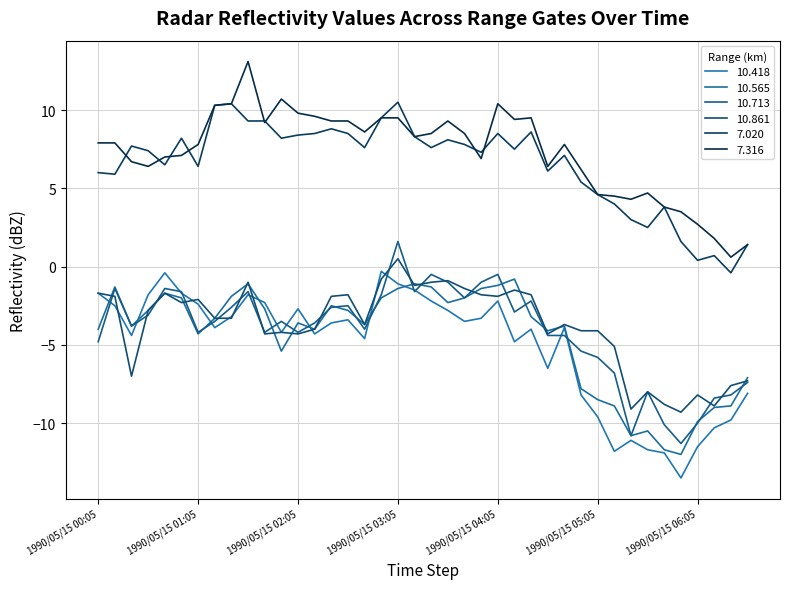

Reading left to right, extract all data points from this chart.

10.418: 1990/05/15 00:05=-1.7	1990/05/15 00:15=-2.5	1990/05/15 00:25=-4.4	1990/05/15 00:35=-1.8	1990/05/15 00:45=-0.4	1990/05/15 00:55=-1.7	1990/05/15 01:05=-2.4	1990/05/15 01:15=-3.9	1990/05/15 01:25=-3.2	1990/05/15 01:35=-1.8	1990/05/15 01:45=-2.3	1990/05/15 01:55=-4.2	1990/05/15 02:05=-2.7	1990/05/15 02:15=-4.3	1990/05/15 02:25=-3.6	1990/05/15 02:35=-3.4	1990/05/15 02:45=-4.6	1990/05/15 02:55=-0.3	1990/05/15 03:05=-1.1	1990/05/15 03:15=-1.5	1990/05/15 03:25=-2.2	1990/05/15 03:35=-2.8	1990/05/15 03:45=-3.5	1990/05/15 03:55=-3.3	1990/05/15 04:05=-2.2	1990/05/15 04:15=-4.8	1990/05/15 04:25=-4.0	1990/05/15 04:35=-6.5	1990/05/15 04:45=-3.9	1990/05/15 04:55=-8.2	1990/05/15 05:05=-9.6	1990/05/15 05:15=-11.8	1990/05/15 05:25=-11.1	1990/05/15 05:35=-11.7	1990/05/15 05:45=-11.9	1990/05/15 05:55=-13.5	1990/05/15 06:05=-11.5	1990/05/15 06:15=-10.3	1990/05/15 06:25=-9.8	1990/05/15 06:35=-8.1
10.565: 1990/05/15 00:05=-4.0	1990/05/15 00:15=-1.3	1990/05/15 00:25=-3.8	1990/05/15 00:35=-2.8	1990/05/15 00:45=-1.7	1990/05/15 00:55=-2.0	1990/05/15 01:05=-4.3	1990/05/15 01:15=-3.3	1990/05/15 01:25=-1.9	1990/05/15 01:35=-1.1	1990/05/15 01:45=-2.7	1990/05/15 01:55=-5.4	1990/05/15 02:05=-3.6	1990/05/15 02:15=-4.0	1990/05/15 02:25=-2.5	1990/05/15 02:35=-2.8	1990/05/15 02:45=-3.7	1990/05/15 02:55=-2.0	1990/05/15 03:05=-1.4	1990/05/15 03:15=-1.1	1990/05/15 03:25=-1.3	1990/05/15 03:35=-2.3	1990/05/15 03:45=-2.0	1990/05/15 03:55=-1.4	1990/05/15 04:05=-1.2	1990/05/15 04:15=-0.8	1990/05/15 04:25=-3.2	1990/05/15 04:35=-4.1	1990/05/15 04:45=-3.8	1990/05/15 04:55=-7.8	1990/05/15 05:05=-8.5	1990/05/15 05:15=-8.9	1990/05/15 05:25=-10.8	1990/05/15 05:35=-10.5	1990/05/15 05:45=-11.7	1990/05/15 05:55=-12.0	1990/05/15 06:05=-9.9	1990/05/15 06:15=-9.0	1990/05/15 06:25=-8.9	1990/05/15 06:35=-7.1
10.713: 1990/05/15 00:05=-4.8	1990/05/15 00:15=-1.4	1990/05/15 00:25=-3.8	1990/05/15 00:35=-3.1	1990/05/15 00:45=-1.4	1990/05/15 00:55=-1.6	1990/05/15 01:05=-4.2	1990/05/15 01:15=-3.5	1990/05/15 01:25=-2.6	1990/05/15 01:35=-1.6	1990/05/15 01:45=-4.2	1990/05/15 01:55=-3.5	1990/05/15 02:05=-4.2	1990/05/15 02:15=-3.6	1990/05/15 02:25=-2.6	1990/05/15 02:35=-2.5	1990/05/15 02:45=-4.0	1990/05/15 02:55=-1.8	1990/05/15 03:05=1.6	1990/05/15 03:15=-1.6	1990/05/15 03:25=-0.5	1990/05/15 03:35=-1.0	1990/05/15 03:45=-2.0	1990/05/15 03:55=-1.0	1990/05/15 04:05=-0.5	1990/05/15 04:15=-2.9	1990/05/15 04:25=-2.2	1990/05/15 04:35=-4.4	1990/05/15 04:45=-4.4	1990/05/15 04:55=-5.4	1990/05/15 05:05=-5.8	1990/05/15 05:15=-6.8	1990/05/15 05:25=-10.8	1990/05/15 05:35=-8.0	1990/05/15 05:45=-10.1	1990/05/15 05:55=-11.3	1990/05/15 06:05=-10.0	1990/05/15 06:15=-8.4	1990/05/15 06:25=-8.2	1990/05/15 06:35=-7.4
10.861: 1990/05/15 00:05=-1.7	1990/05/15 00:15=-1.9	1990/05/15 00:25=-7.0	1990/05/15 00:35=-2.8	1990/05/15 00:45=-1.7	1990/05/15 00:55=-2.3	1990/05/15 01:05=-2.1	1990/05/15 01:15=-3.3	1990/05/15 01:25=-3.3	1990/05/15 01:35=-1.0	1990/05/15 01:45=-4.3	1990/05/15 01:55=-4.2	1990/05/15 02:05=-4.3	1990/05/15 02:15=-4.0	1990/05/15 02:25=-1.9	1990/05/15 02:35=-1.8	1990/05/15 02:45=-3.7	1990/05/15 02:55=-0.8	1990/05/15 03:05=0.5	1990/05/15 03:15=-1.2	1990/05/15 03:25=-1.0	1990/05/15 03:35=-0.9	1990/05/15 03:45=-1.4	1990/05/15 03:55=-1.8	1990/05/15 04:05=-1.9	1990/05/15 04:15=-1.5	1990/05/15 04:25=-1.8	1990/05/15 04:35=-4.3	1990/05/15 04:45=-3.7	1990/05/15 04:55=-4.1	1990/05/15 05:05=-4.1	1990/05/15 05:15=-5.1	1990/05/15 05:25=-9.1	1990/05/15 05:35=-8.0	1990/05/15 05:45=-8.8	1990/05/15 05:55=-9.3	1990/05/15 06:05=-8.2	1990/05/15 06:15=-8.9	1990/05/15 06:25=-7.6	1990/05/15 06:35=-7.3
7.020: 1990/05/15 00:05=6.0	1990/05/15 00:15=5.9	1990/05/15 00:25=7.7	1990/05/15 00:35=7.4	1990/05/15 00:45=6.5	1990/05/15 00:55=8.2	1990/05/15 01:05=6.4	1990/05/15 01:15=10.3	1990/05/15 01:25=10.4	1990/05/15 01:35=9.3	1990/05/15 01:45=9.3	1990/05/15 01:55=8.2	1990/05/15 02:05=8.4	1990/05/15 02:15=8.5	1990/05/15 02:25=8.8	1990/05/15 02:35=8.5	1990/05/15 02:45=7.6	1990/05/15 02:55=9.5	1990/05/15 03:05=10.5	1990/05/15 03:15=8.3	1990/05/15 03:25=7.6	1990/05/15 03:35=8.1	1990/05/15 03:45=7.8	1990/05/15 03:55=7.3	1990/05/15 04:05=8.5	1990/05/15 04:15=7.5	1990/05/15 04:25=8.6	1990/05/15 04:35=6.1	1990/05/15 04:45=7.1	1990/05/15 04:55=5.4	1990/05/15 05:05=4.6	1990/05/15 05:15=4.0	1990/05/15 05:25=3.0	1990/05/15 05:35=2.5	1990/05/15 05:45=3.8	1990/05/15 05:55=1.6	1990/05/15 06:05=0.4	1990/05/15 06:15=0.7	1990/05/15 06:25=-0.4	1990/05/15 06:35=1.4
7.316: 1990/05/15 00:05=7.9	1990/05/15 00:15=7.9	1990/05/15 00:25=6.7	1990/05/15 00:35=6.4	1990/05/15 00:45=7.0	1990/05/15 00:55=7.1	1990/05/15 01:05=7.8	1990/05/15 01:15=10.3	1990/05/15 01:25=10.4	1990/05/15 01:35=13.1	1990/05/15 01:45=9.2	1990/05/15 01:55=10.7	1990/05/15 02:05=9.8	1990/05/15 02:15=9.6	1990/05/15 02:25=9.3	1990/05/15 02:35=9.3	1990/05/15 02:45=8.6	1990/05/15 02:55=9.5	1990/05/15 03:05=9.5	1990/05/15 03:15=8.3	1990/05/15 03:25=8.5	1990/05/15 03:35=9.3	1990/05/15 03:45=8.5	1990/05/15 03:55=6.9	1990/05/15 04:05=10.4	1990/05/15 04:15=9.4	1990/05/15 04:25=9.5	1990/05/15 04:35=6.4	1990/05/15 04:45=7.8	1990/05/15 04:55=6.2	1990/05/15 05:05=4.6	1990/05/15 05:15=4.5	1990/05/15 05:25=4.3	1990/05/15 05:35=4.7	1990/05/15 05:45=3.8	1990/05/15 05:55=3.5	1990/05/15 06:05=2.7	1990/05/15 06:15=1.8	1990/05/15 06:25=0.6	1990/05/15 06:35=1.4